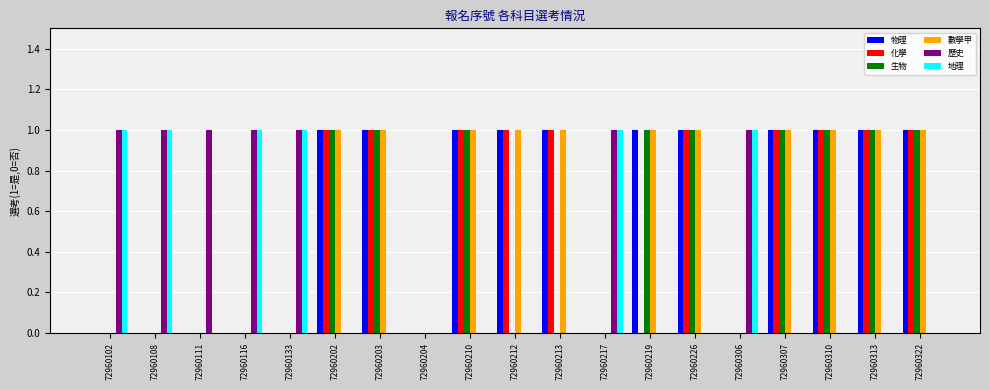

Is it true that 地理 equals 0 at 72960212?

True